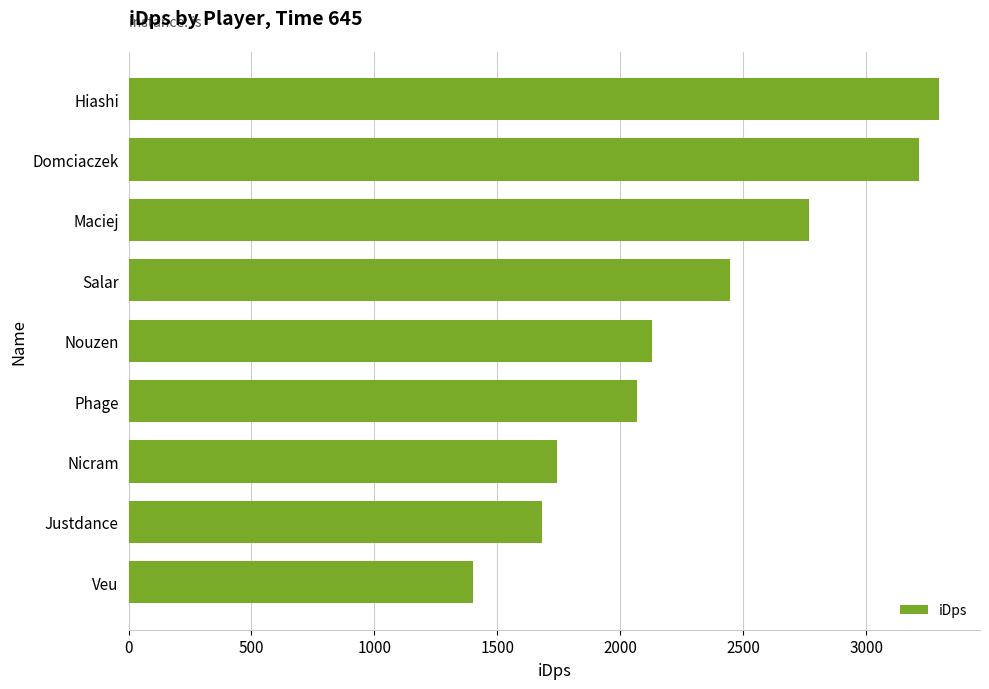

What is the change in value from Veu to Hiashi?

+1895.1